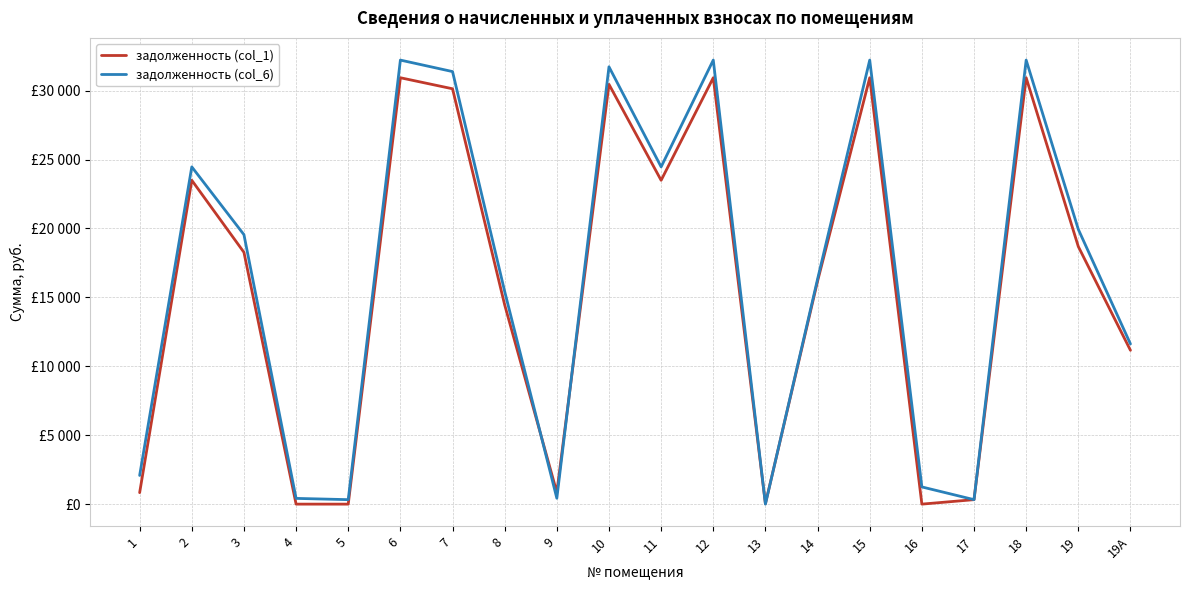

Where is the first local maximum for задолженность (col_1)?

2